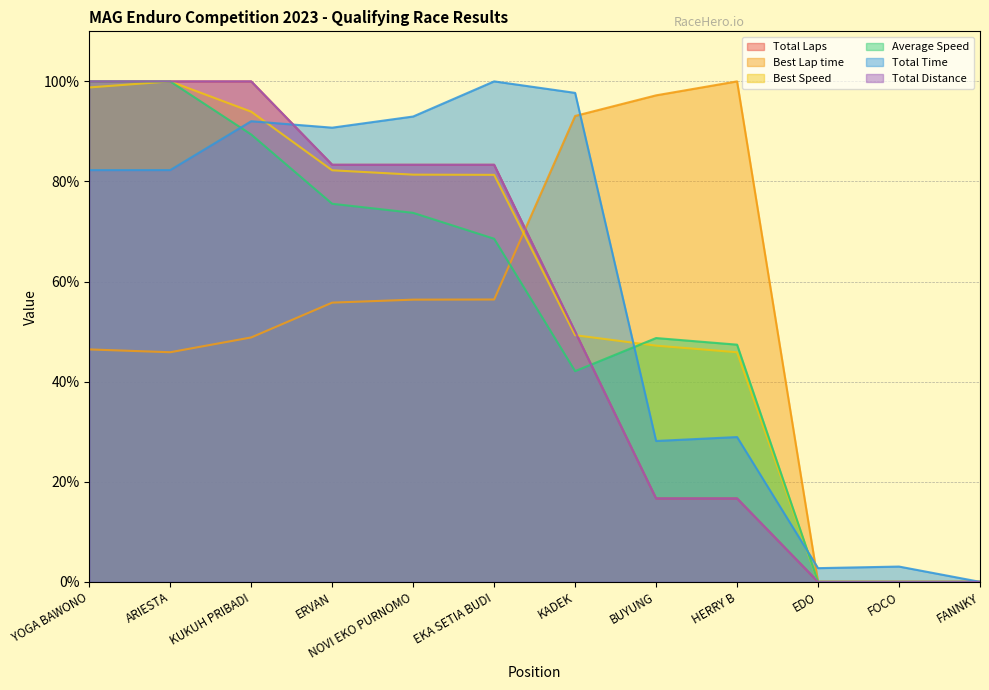

True or false: Total Time has more than 2 points higher than both neighbors.

True